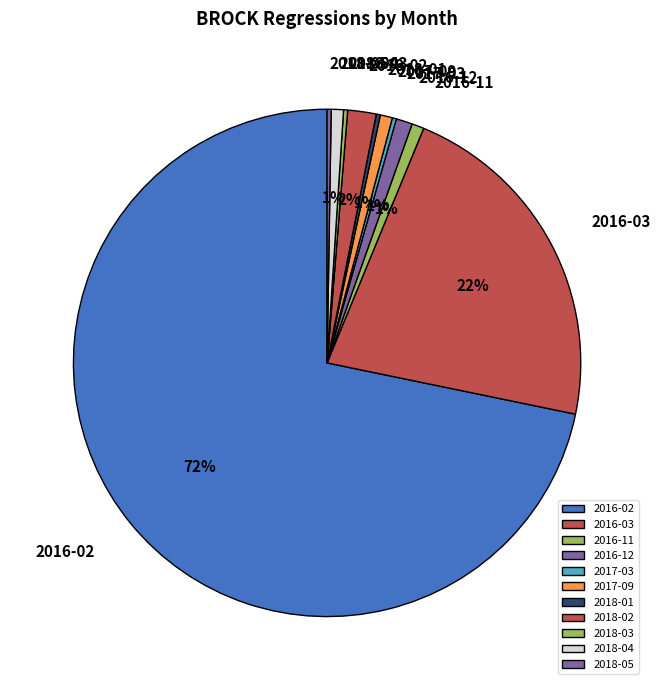

What is the largest slice in the pie chart?

2016-02